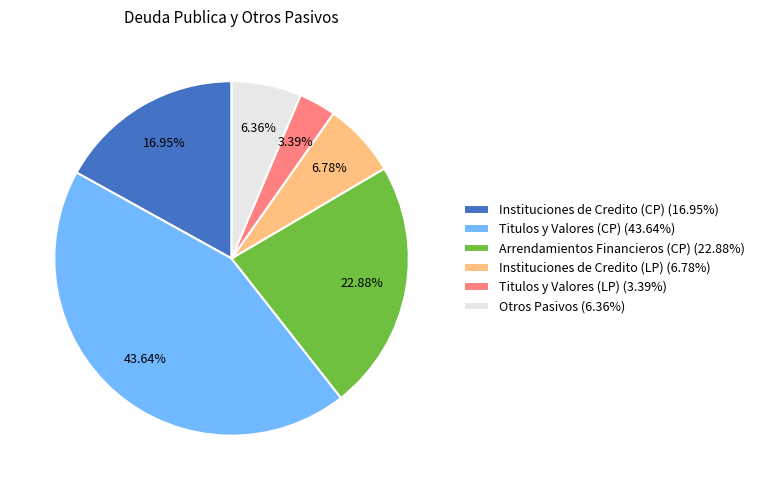

Does Instituciones de Credito (LP) (6.78%) account for over 50% of the chart?

No